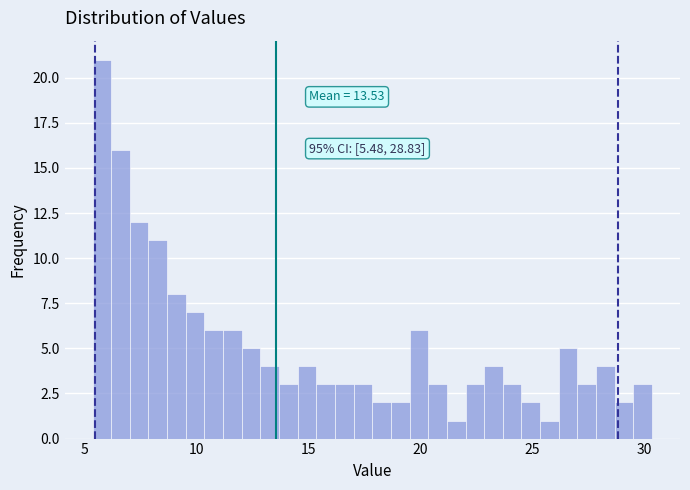

Around what value on the x-axis is the tallest bar? Give the approximate position of its centre, as read against the axis.

6.0